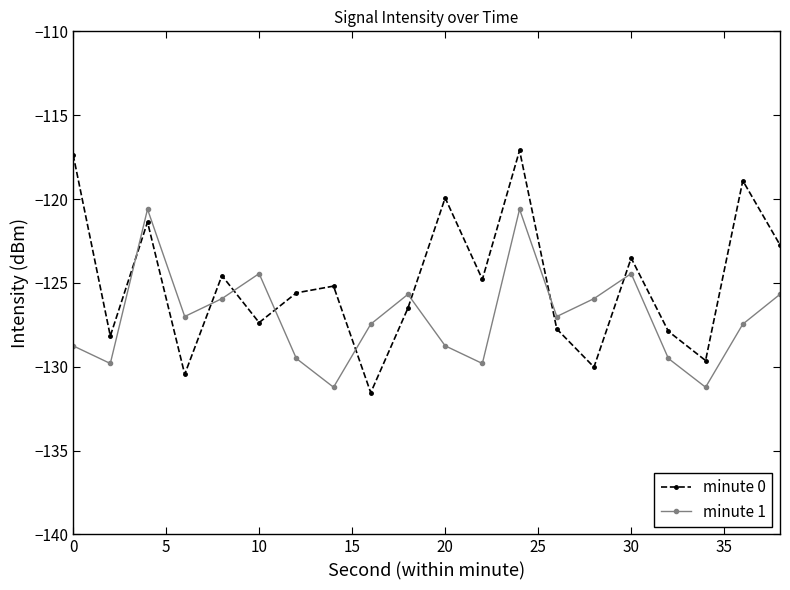

How many intersections are there between minute 1 and minute 0?

8